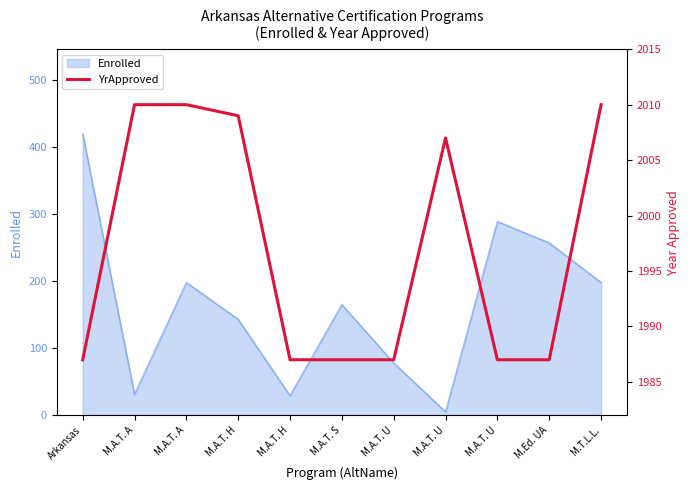

Is it true that the value at M.A.T. S is 1987?

True